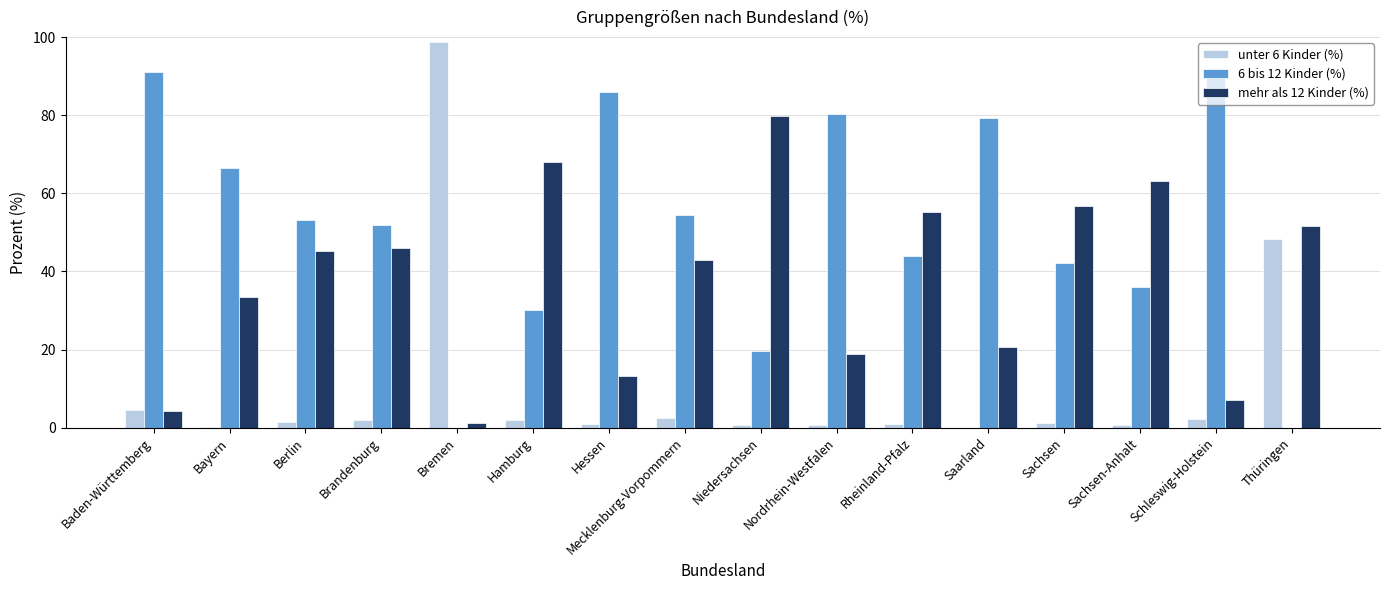

What is the difference between the 6 bis 12 Kinder (%) values at Sachsen and Hamburg?

12.0